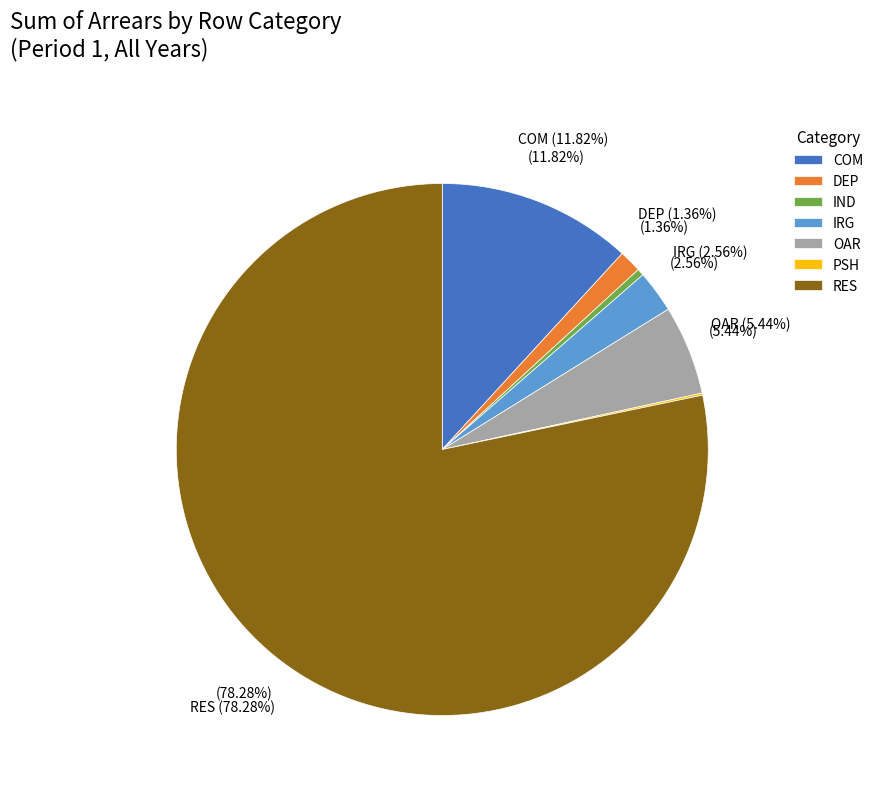

What is the change in value from COM to IND?

-1165448.0